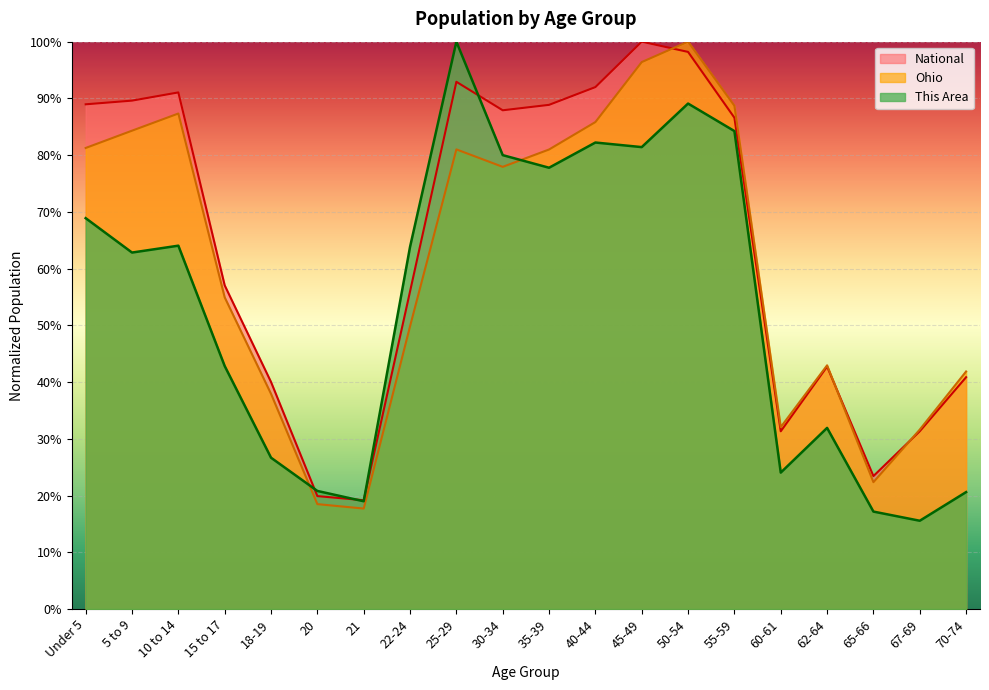

True or false: Ohio and This Area intersect in this chart.

True